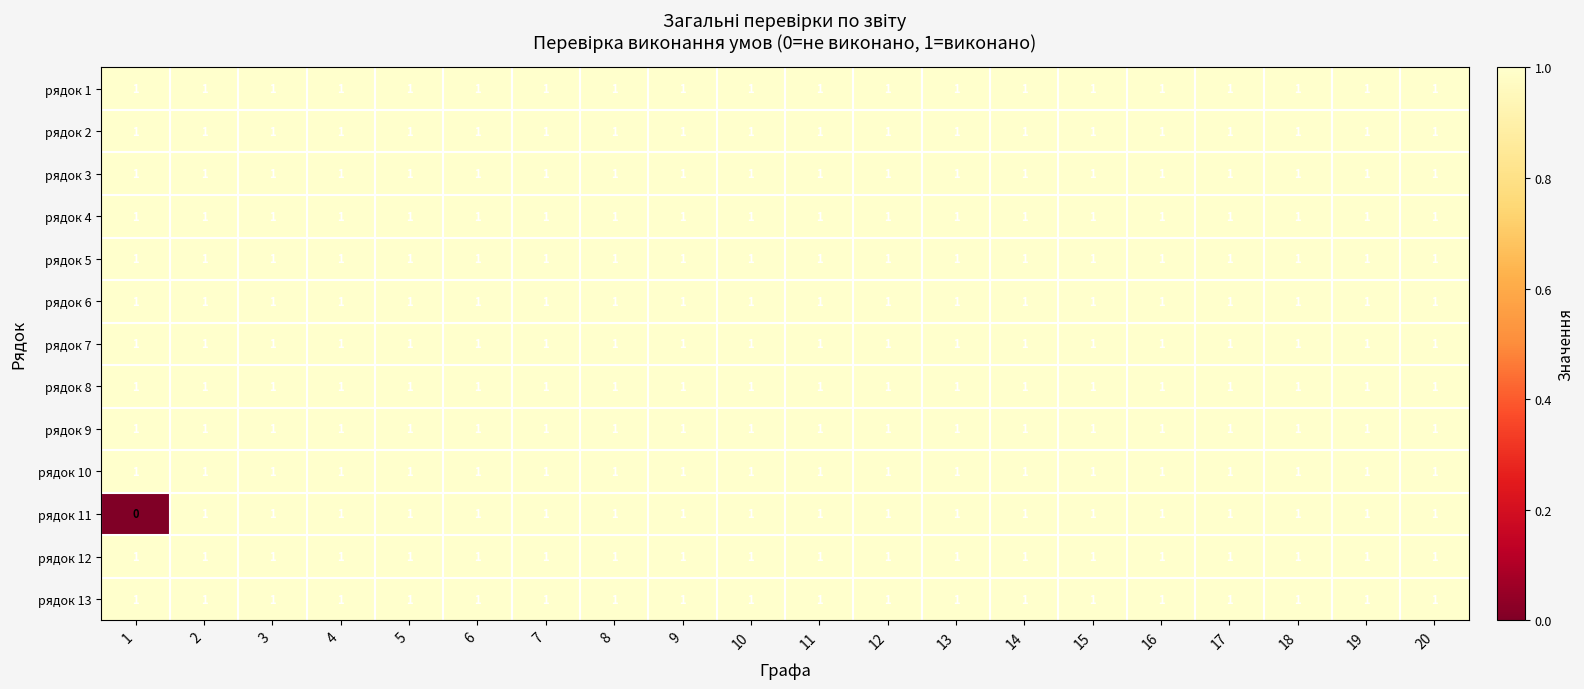

What is the total value across all series at 14?

13